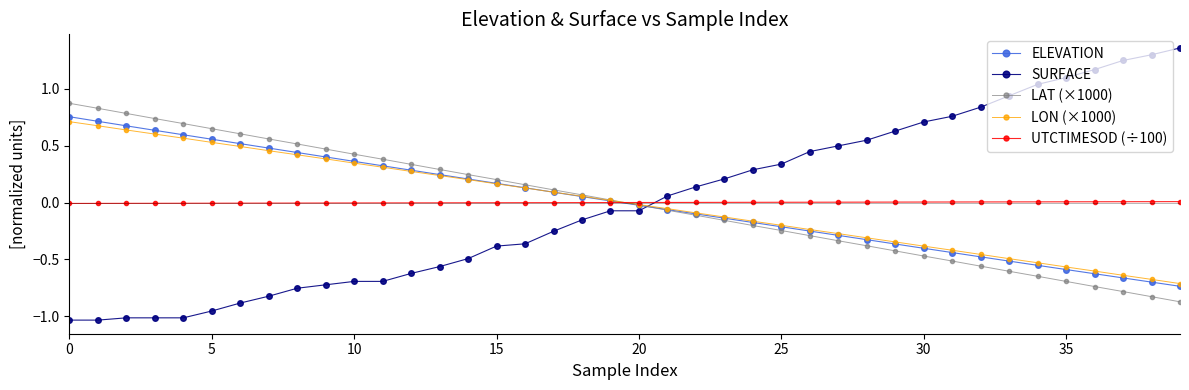

Which series has the widest spread of values?

SURFACE